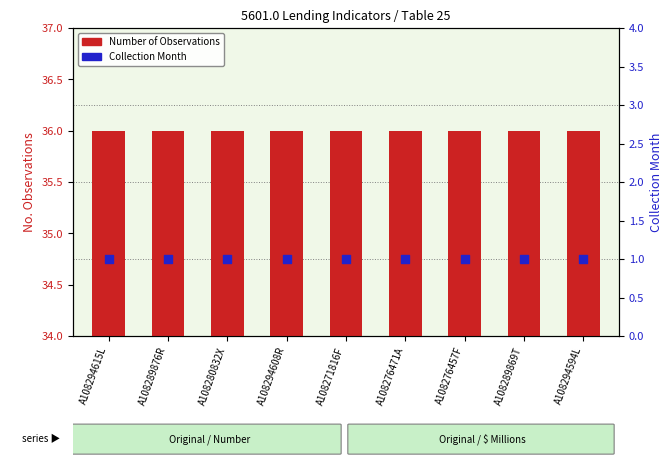

At which category is the sum across all series the highest?

A108294615L